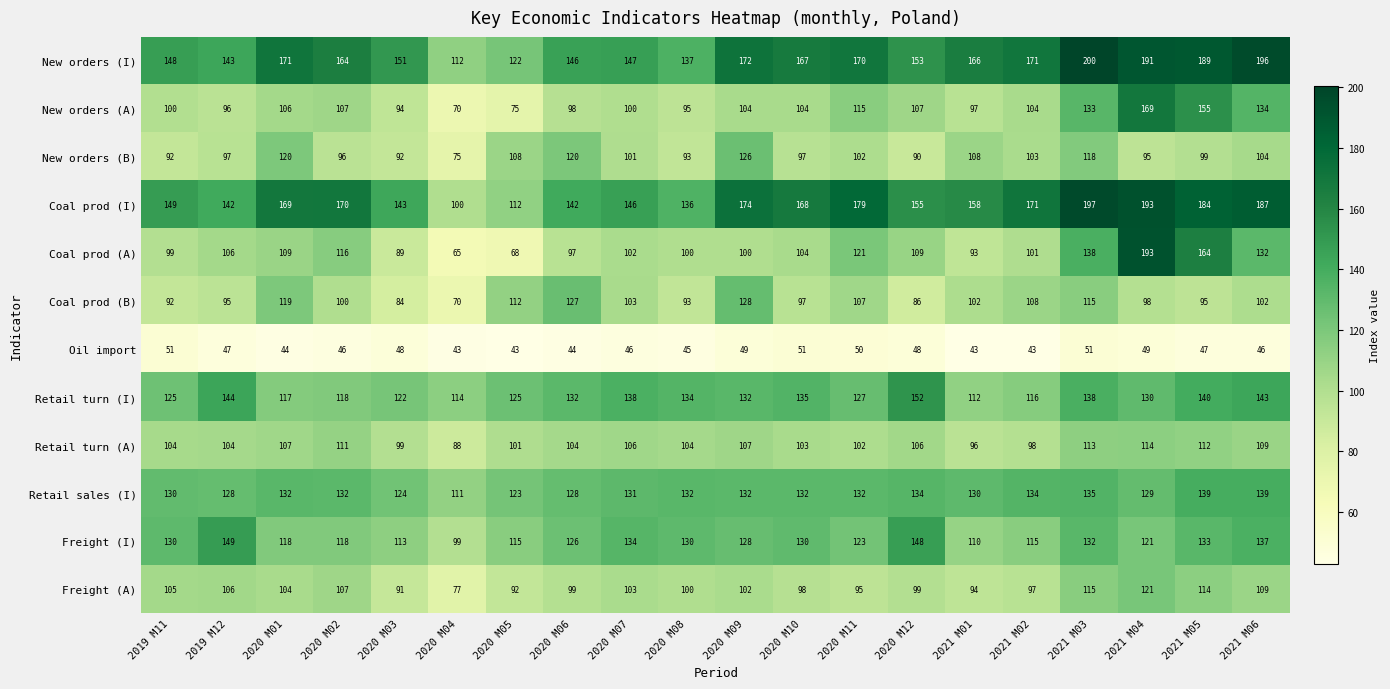

What is the total value across all series at 2021 M02?

1361